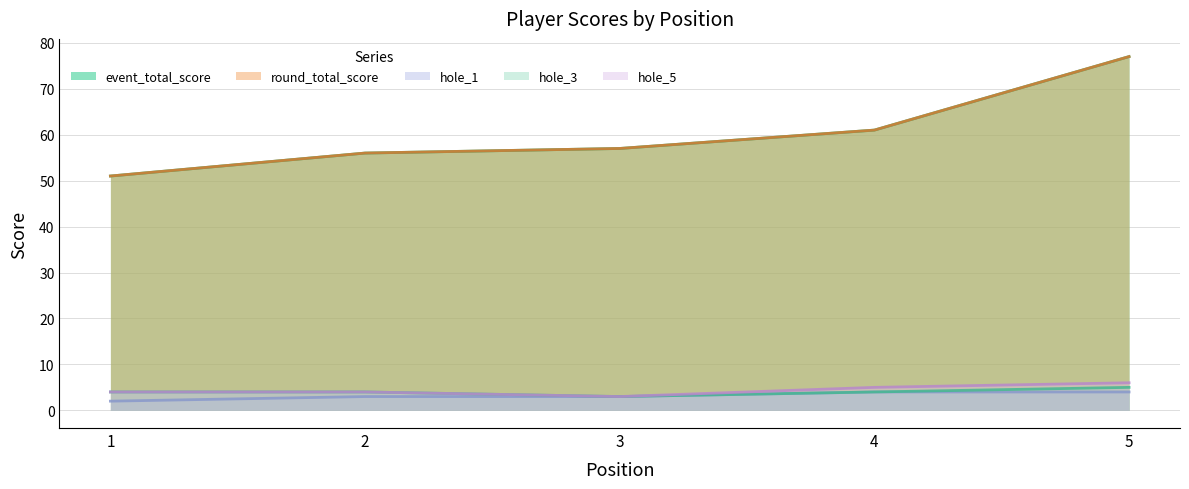

Reading left to right, what are all the values shown in this chart?

event_total_score: 51	56	57	61	77
round_total_score: 51	56	57	61	77
hole_1: 2	3	3	4	4
hole_3: 4	4	3	4	5
hole_5: 4	4	3	5	6